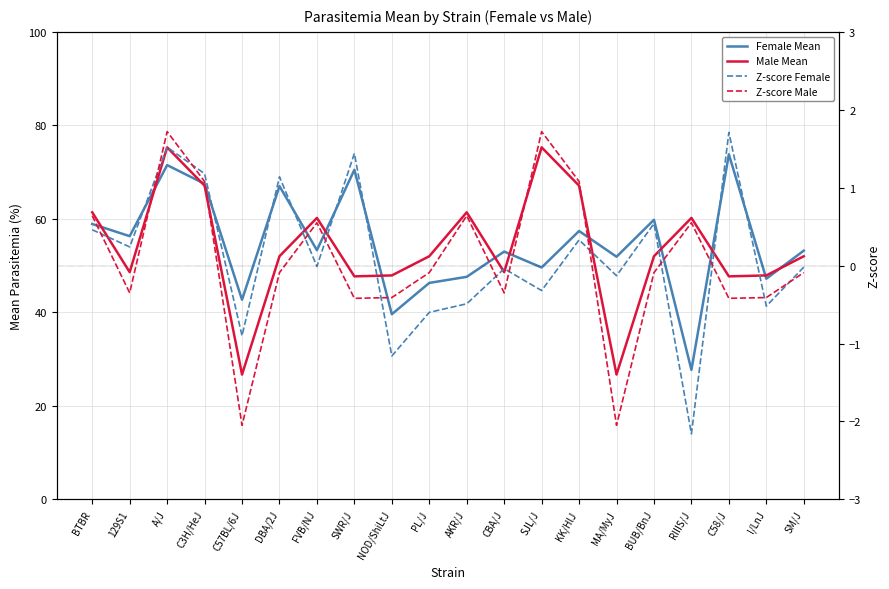

What is the label of the 14th point from the right?

FVB/NJ